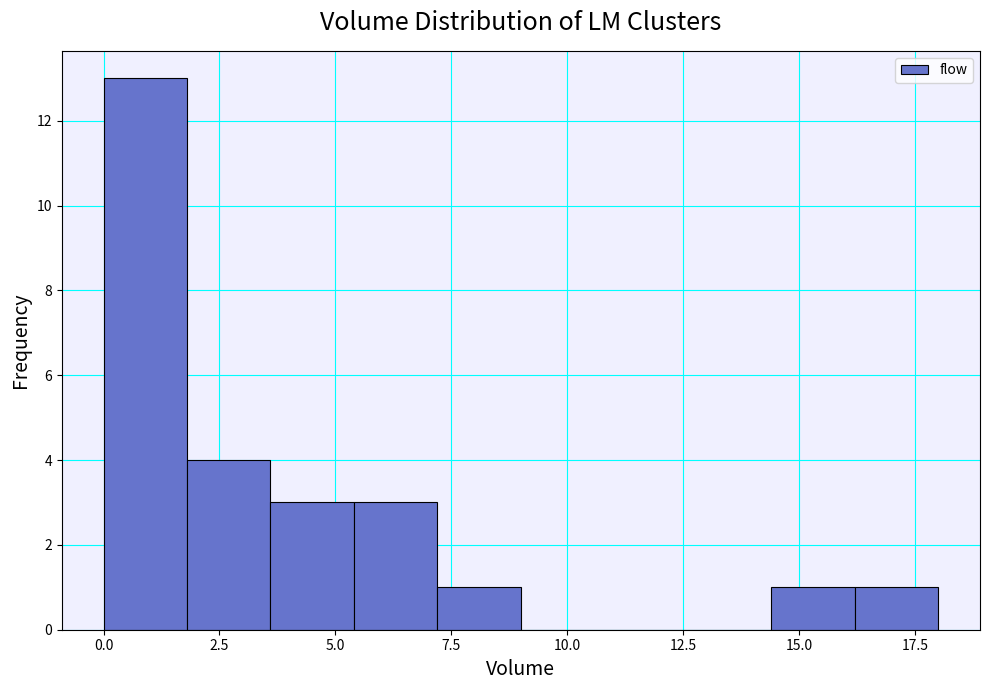

Read against the x-axis, roughly where is the centre of the tallest bar?

1.0